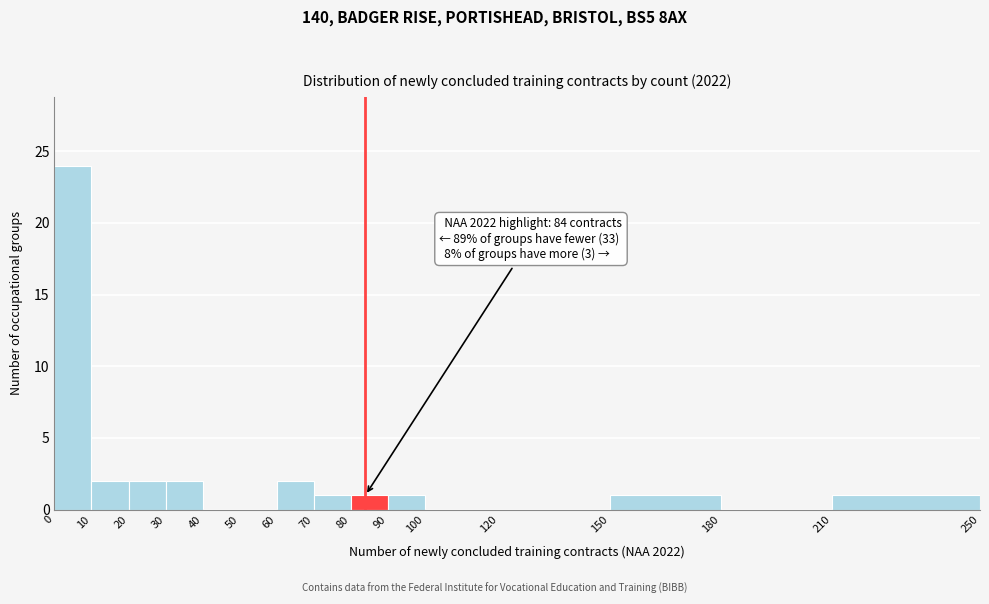

Which range on the x-axis has the tallest bar?

0 to 10